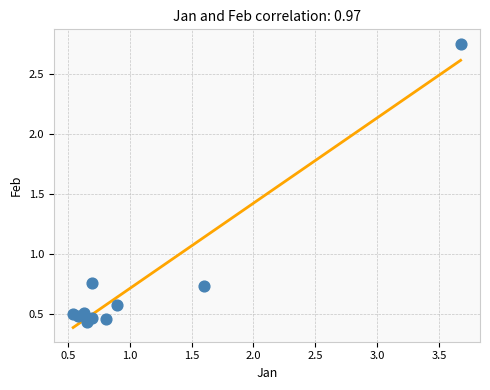

What is the range of X values (max minus min)?

3.1